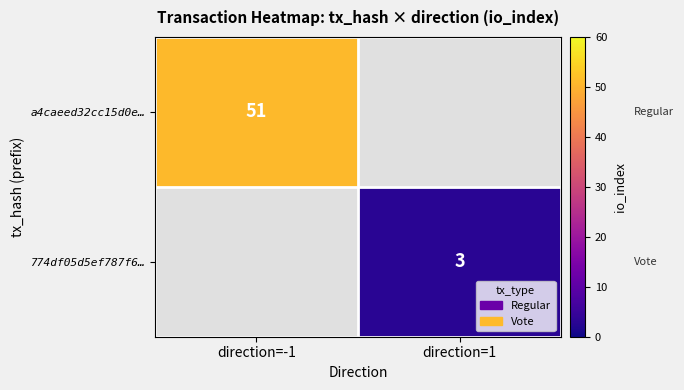

True or false: 774df05d5ef787f6… has a value of 3 at direction=1.

True